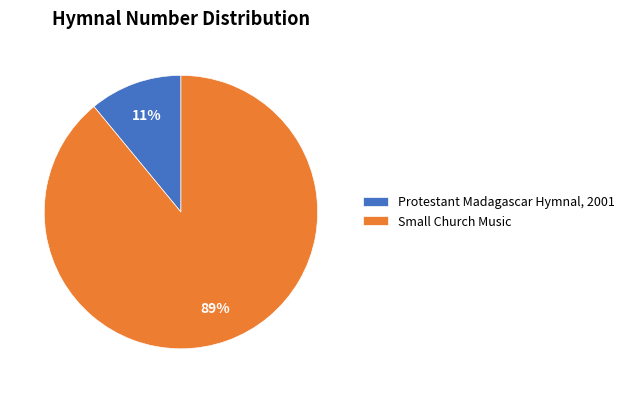

To the nearest percent, what is the difference between the largest and smallest slice percentages?

78%